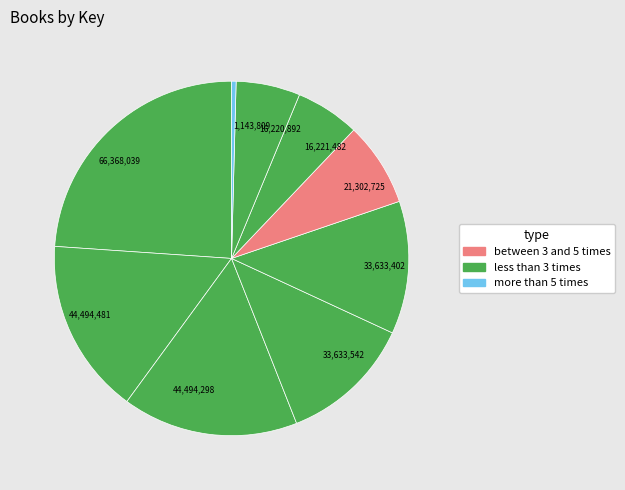

Count the number of slices in the pie.

9